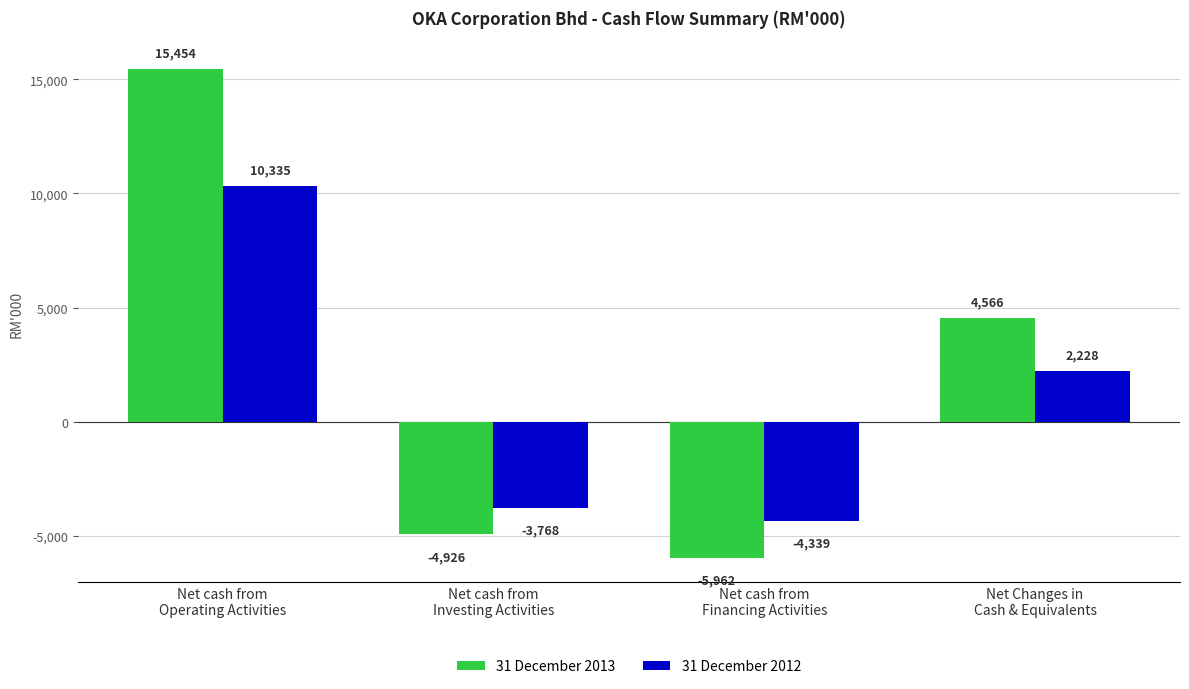

How many bars are there in each group?

2